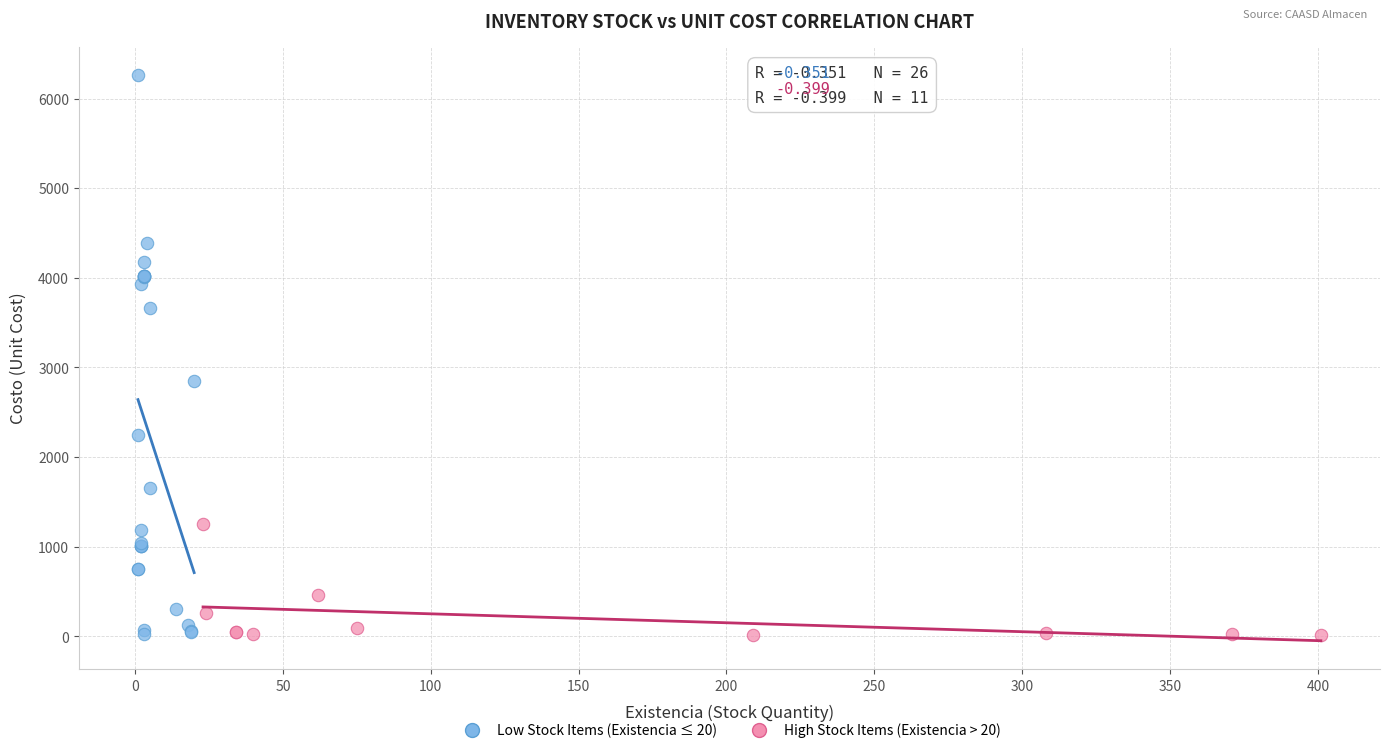

Which series has the largest Y range (max minus min)?

Low Stock Items (Existencia ≤ 20)